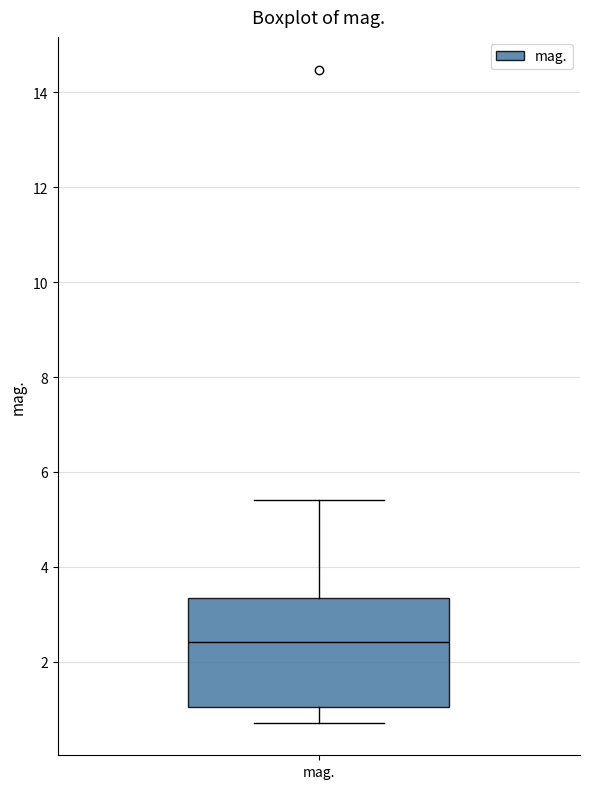

Transcribe this box plot: give where the median line is, the range the box spans, and where the two whiskers end, as read against the y-axis. The values are not printed on the chart, so give them approximately, as read against the axis.

median 2.4, box 1.0 to 3.4, whiskers 0.8 to 5.4